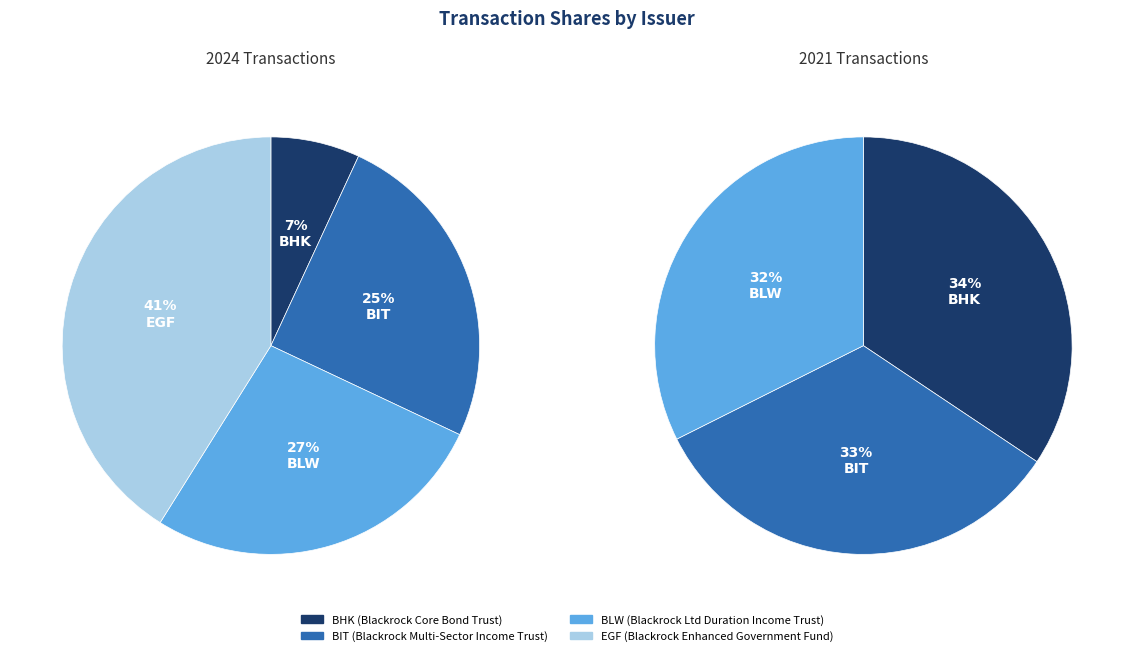

Does BLW (Blackrock Ltd Duration Income Trust) account for over 50% of the chart?

No